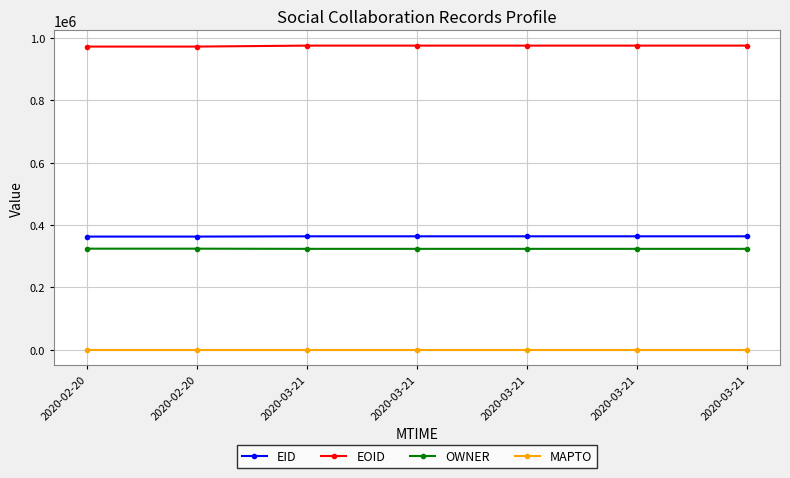

Which series has the largest range (max minus min)?

EOID